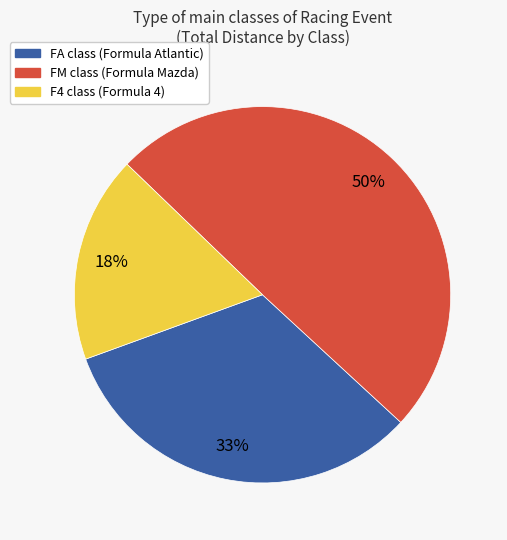

To the nearest percent, what is the average slice percentage?

33%